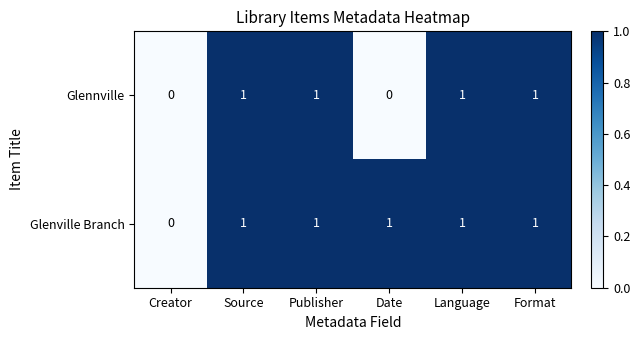

Between Publisher and Date, which series saw the biggest shift?

Glennville